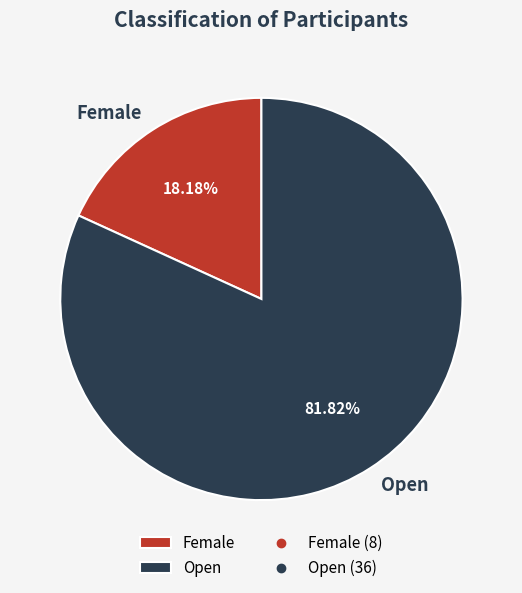

True or false: Female accounts for 18% of the total.

True